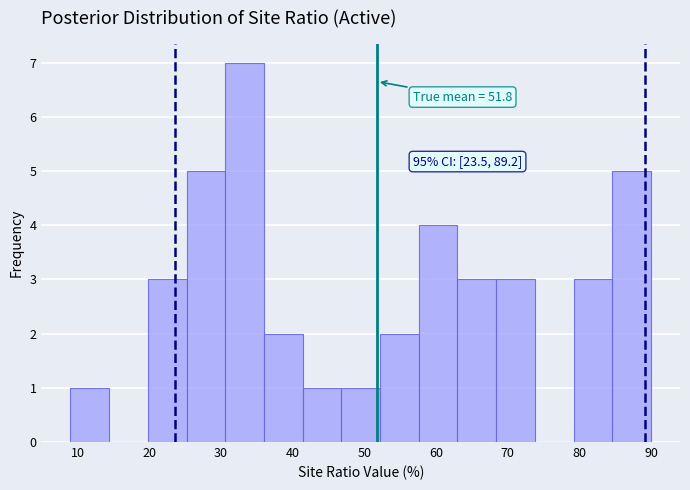

Which range on the x-axis has the tallest bar?

30.6 to 36.0